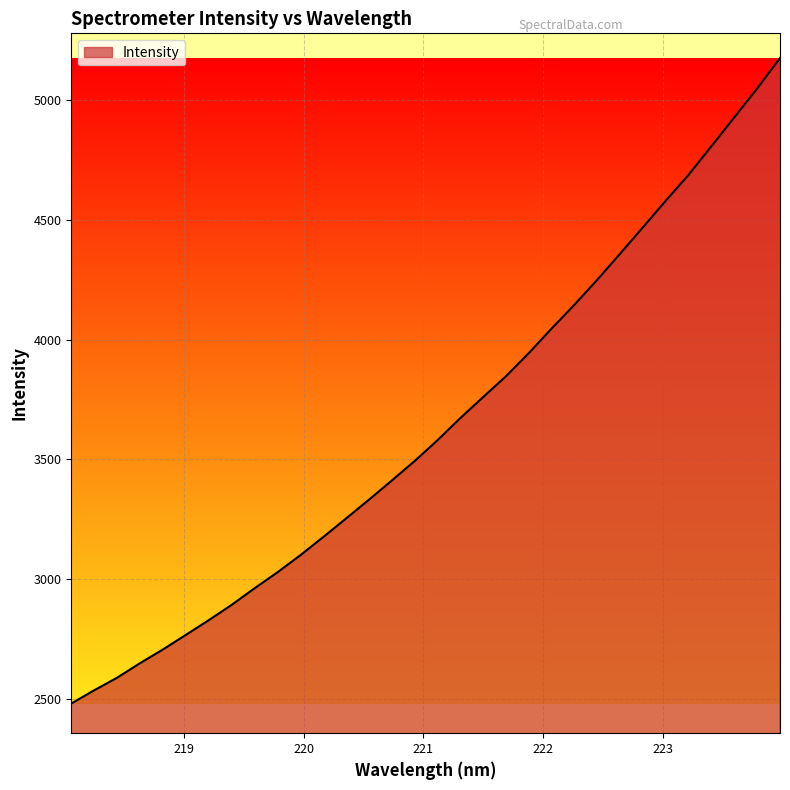

What is the greatest value displayed?

5176.9